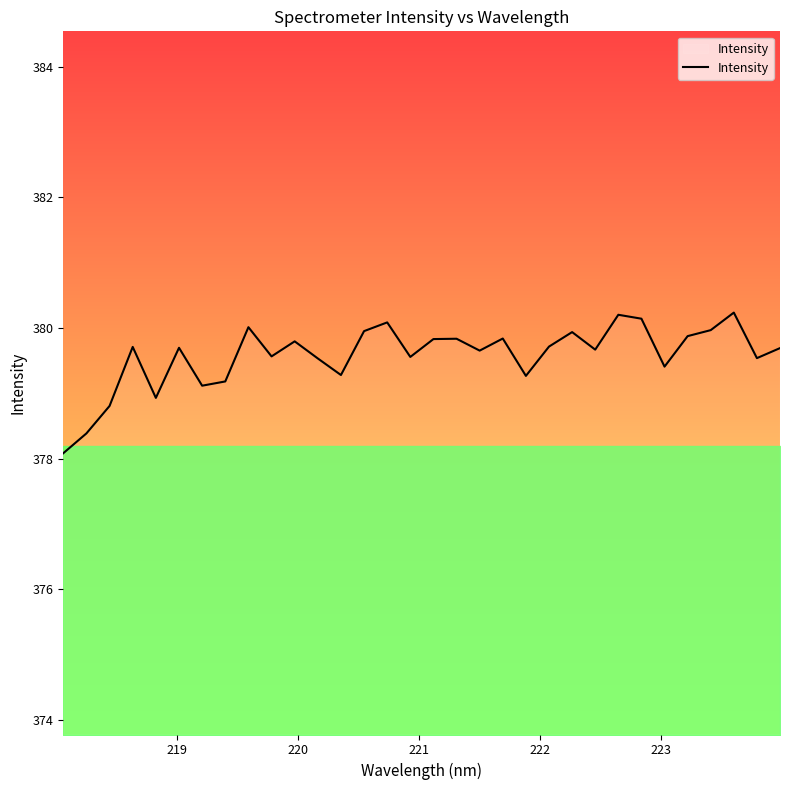

What is the greatest value displayed?

380.2